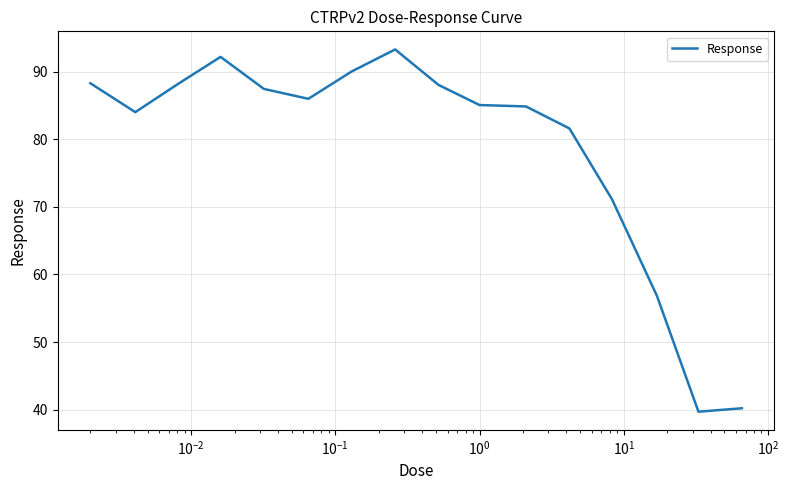

What is the greatest value displayed?

93.3